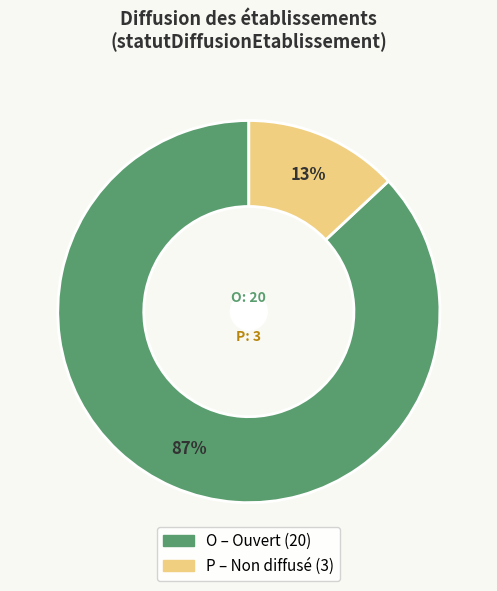

What percentage is the P slice, to the nearest percent?

13%